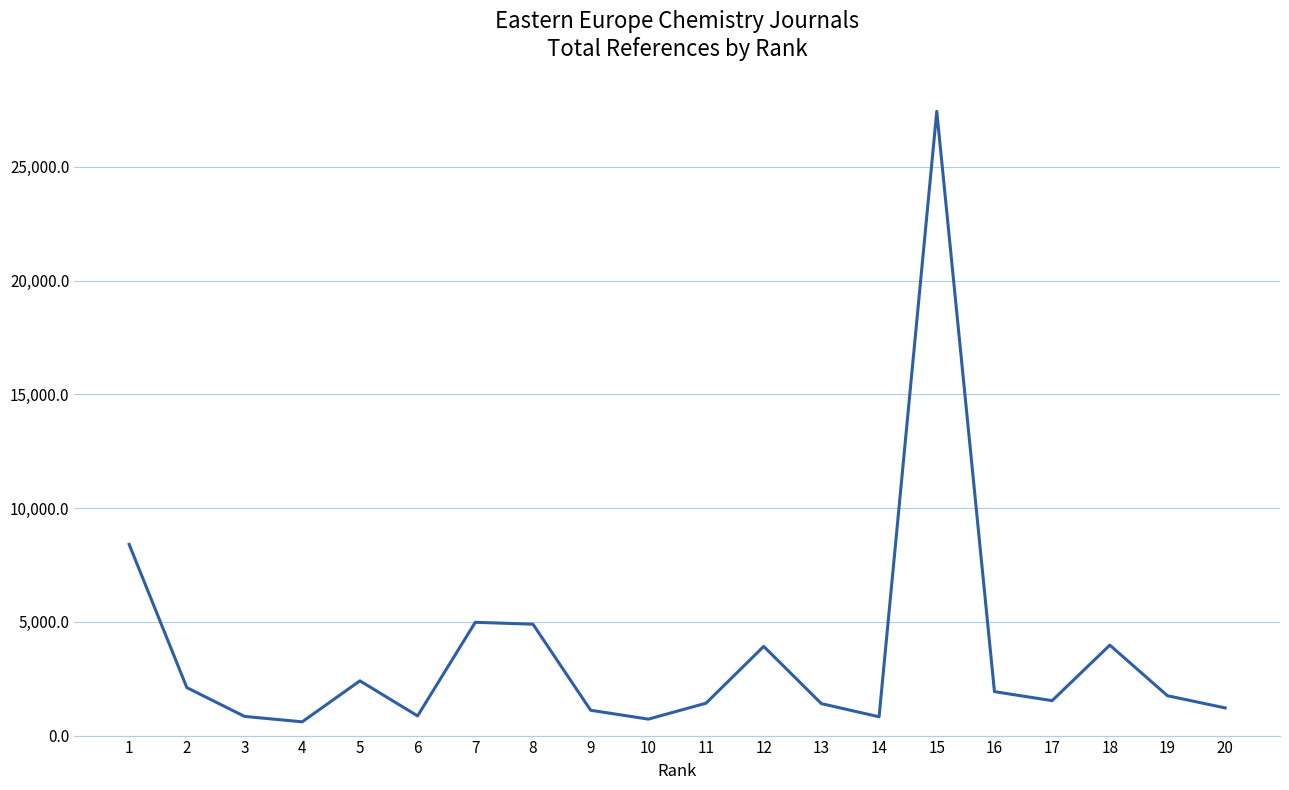

What is the difference between the maximum and minimum values?

26840